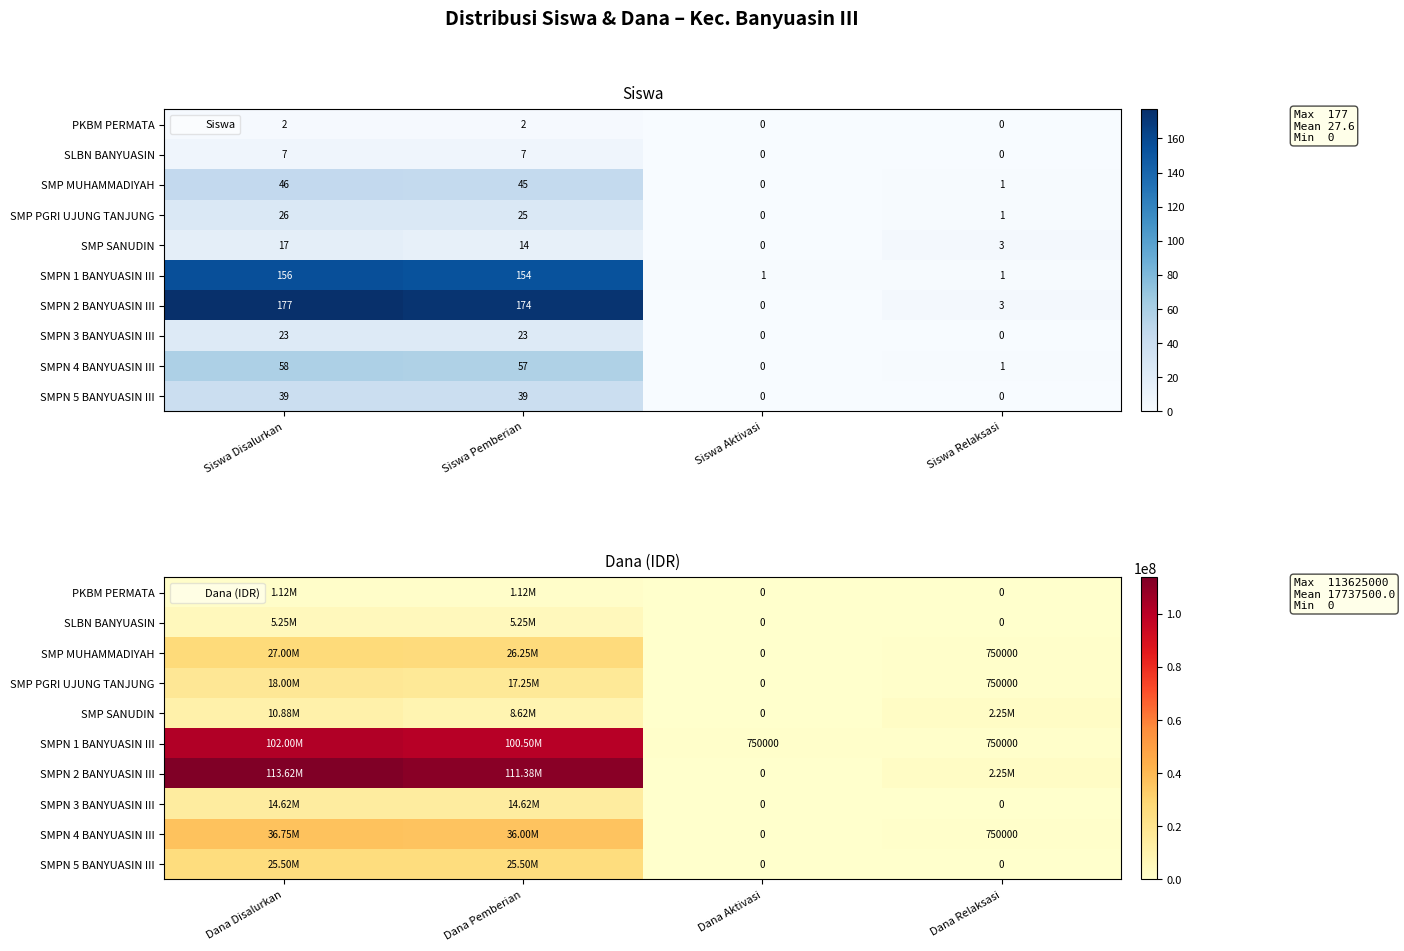

Rank the series by their maximum value, from lowest to highest.

PKBM PERMATA, SLBN BANYUASIN, SMP SANUDIN, SMPN 3 BANYUASIN III, SMP PGRI UJUNG TANJUNG, SMPN 5 BANYUASIN III, SMP MUHAMMADIYAH, SMPN 4 BANYUASIN III, SMPN 1 BANYUASIN III, SMPN 2 BANYUASIN III